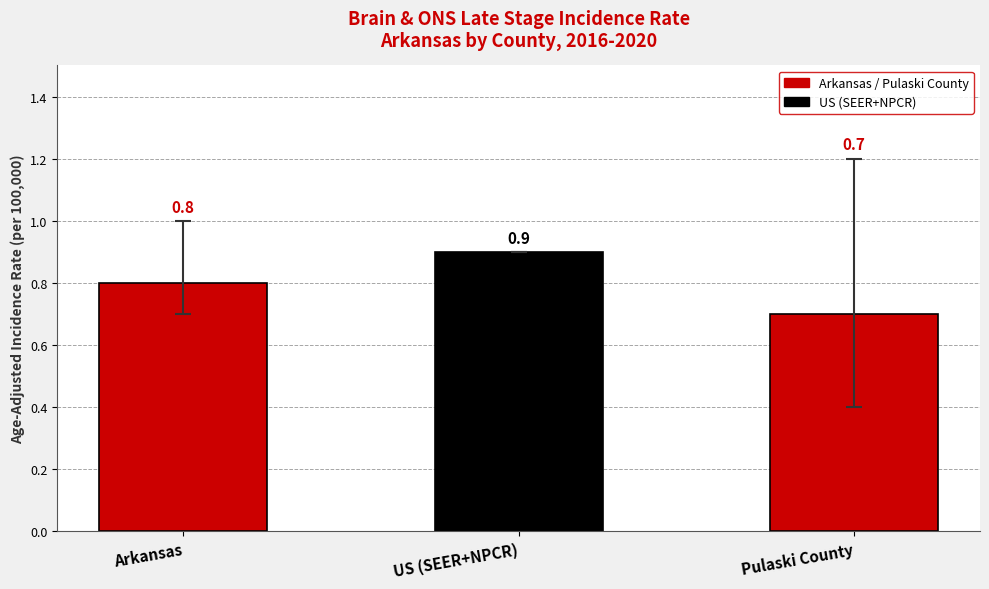

What is the minimum value shown in the chart?

0.7